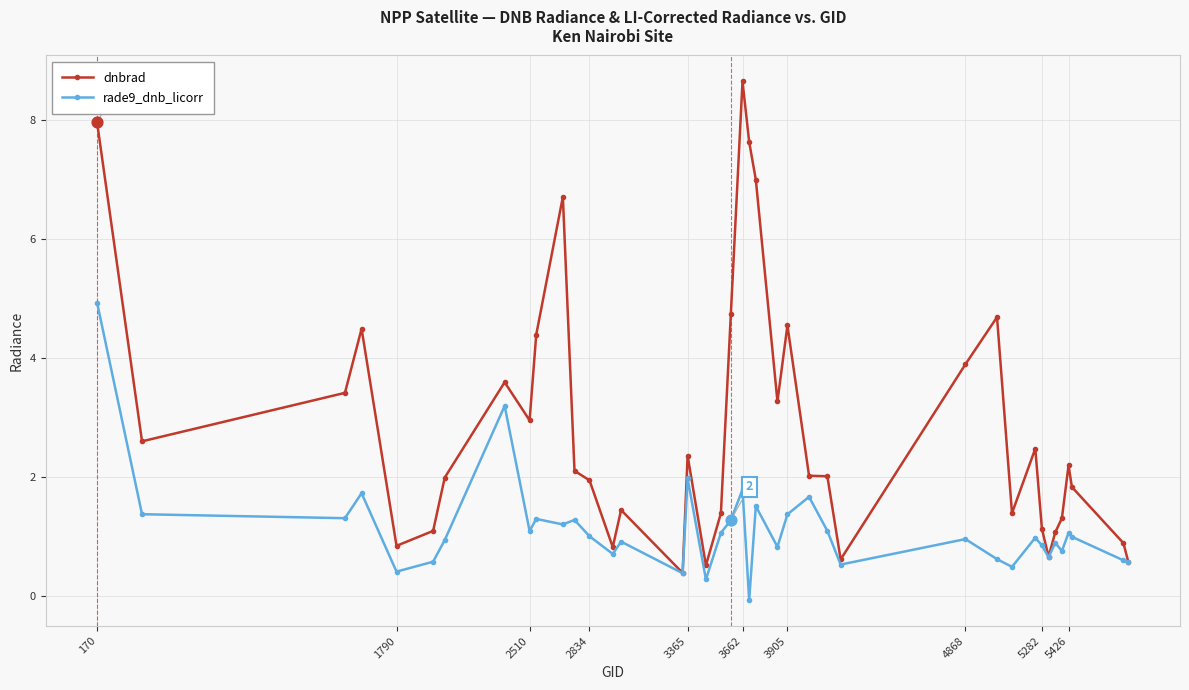

Which series has the widest spread of values?

dnbrad